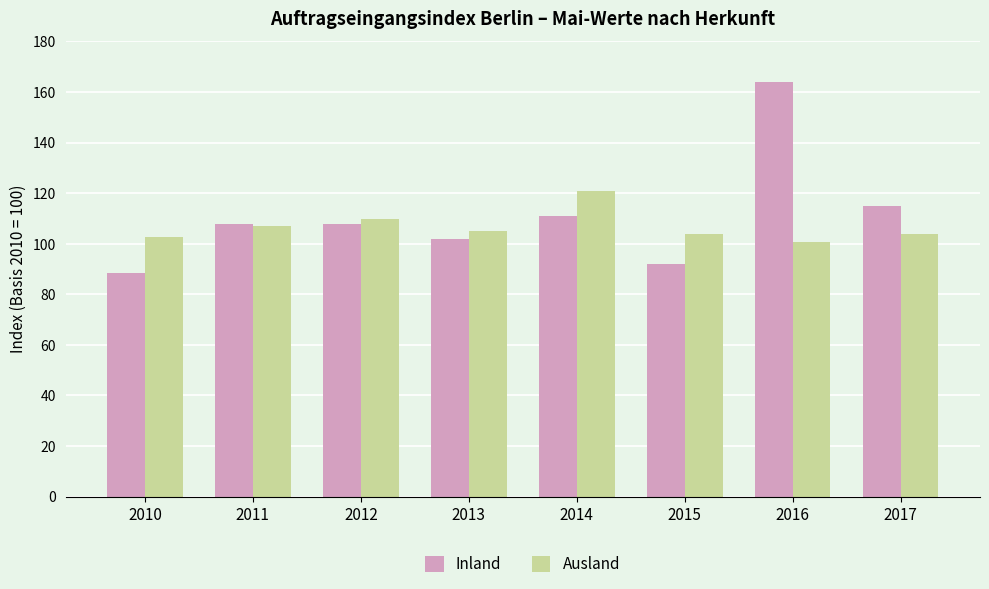

True or false: Inland has a value of 183.9 at 2012.

False